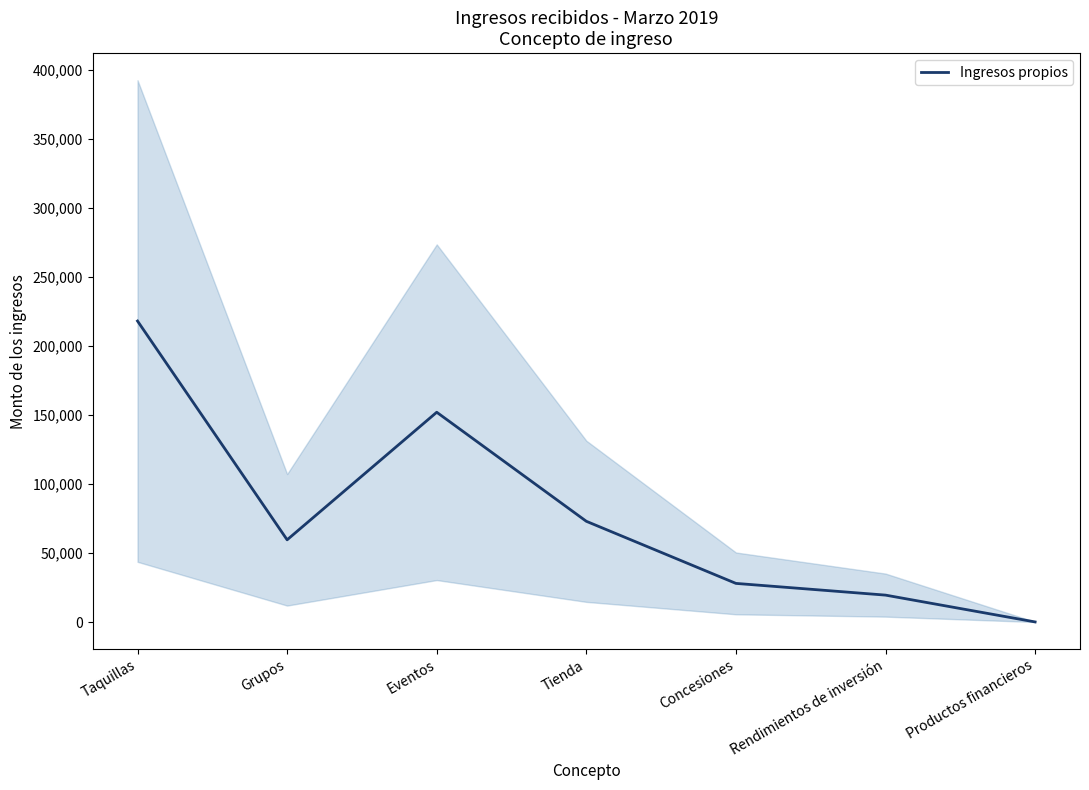

Count the number of data series in this chart.

1